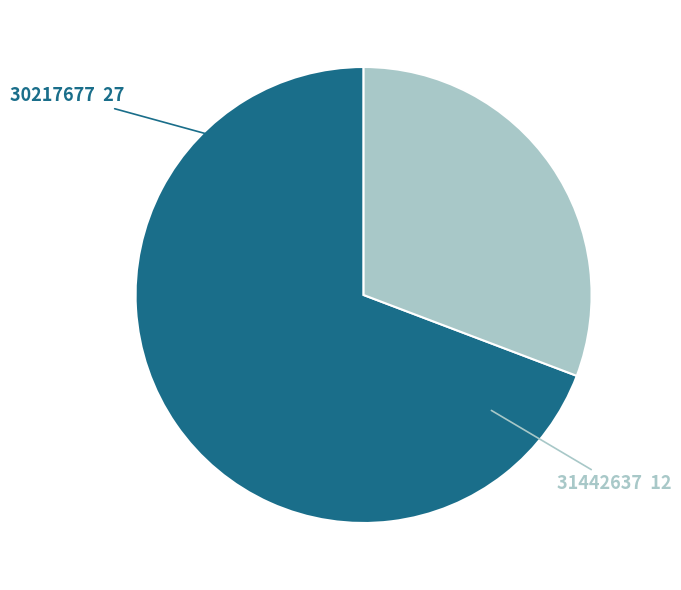

How many segments does this pie chart have?

2